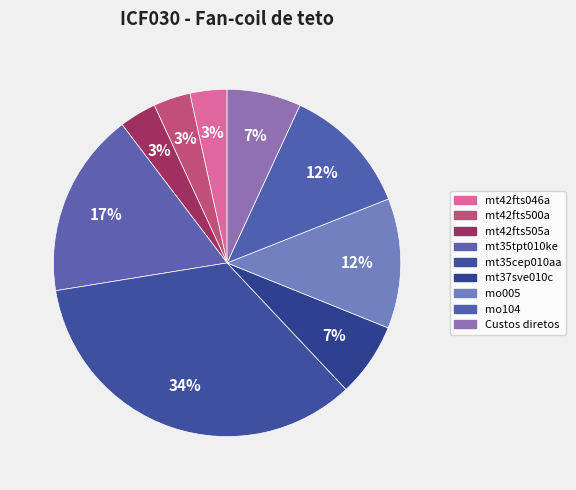

To the nearest percent, what is the average slice percentage?

11%